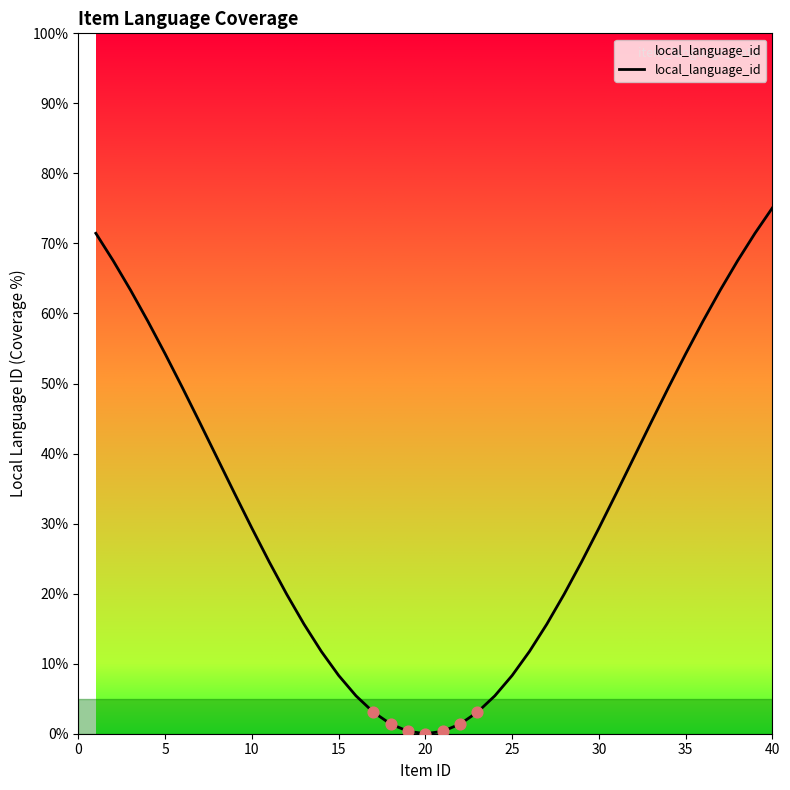

What is the greatest value displayed?

75.1